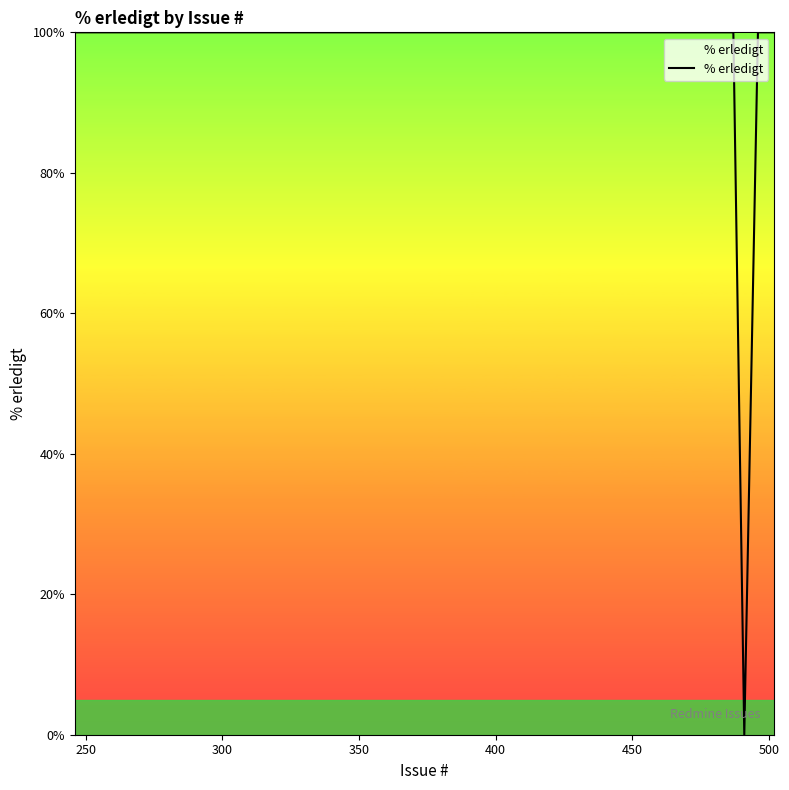

What is the difference between the maximum and minimum values?

100